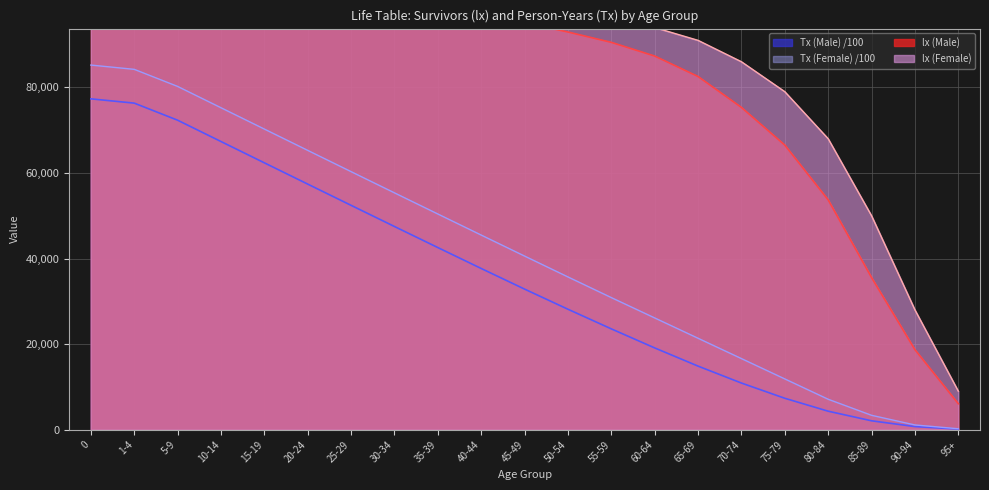

True or false: Tx (Female) and lx (Male) intersect in this chart.

False